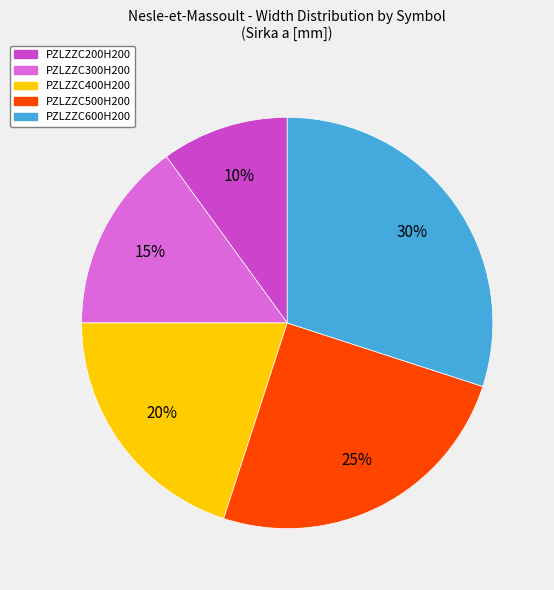

To the nearest percent, what portion does PZLZZC500H200 represent?

25%